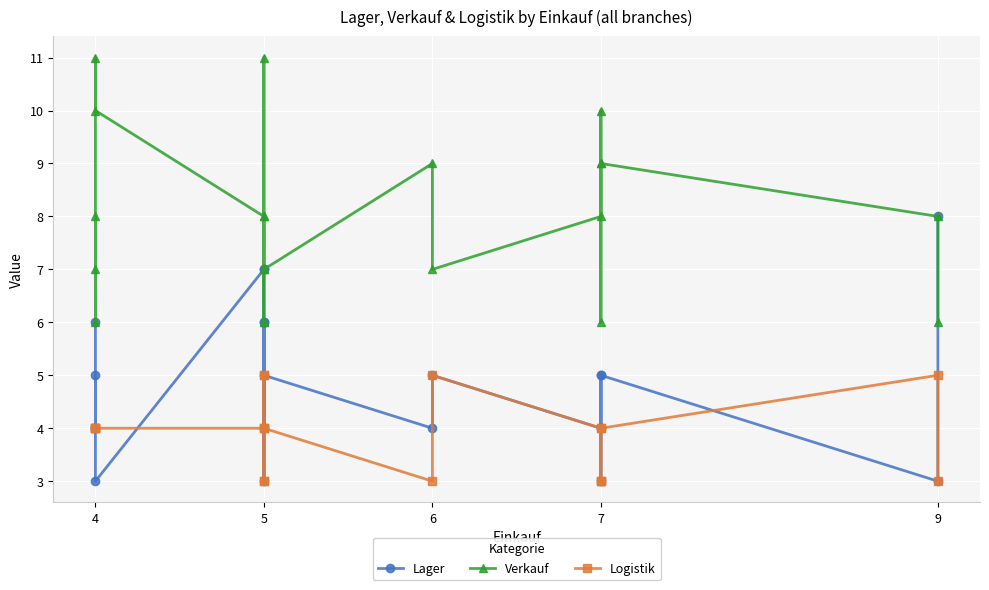

What is the minimum value for Verkauf?

6